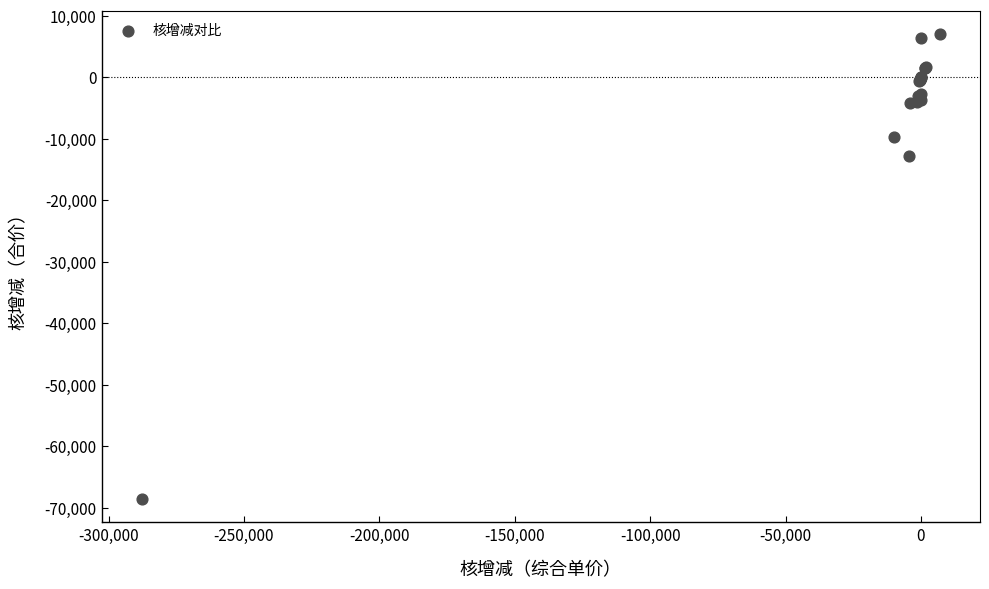

What Y value in the scatter plot is closest to -30779?

-12755.2